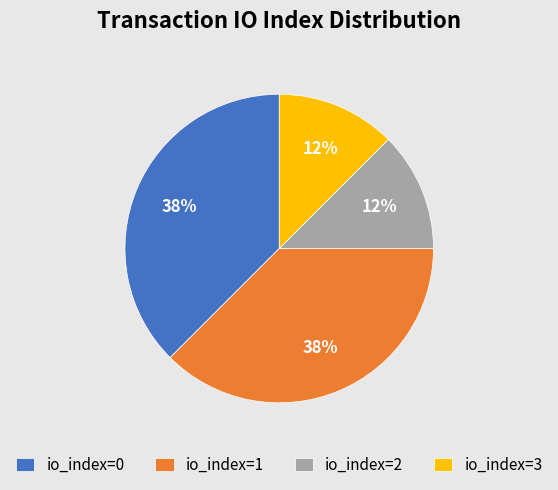

Which has a higher value, io_index=2 or io_index=1?

io_index=1